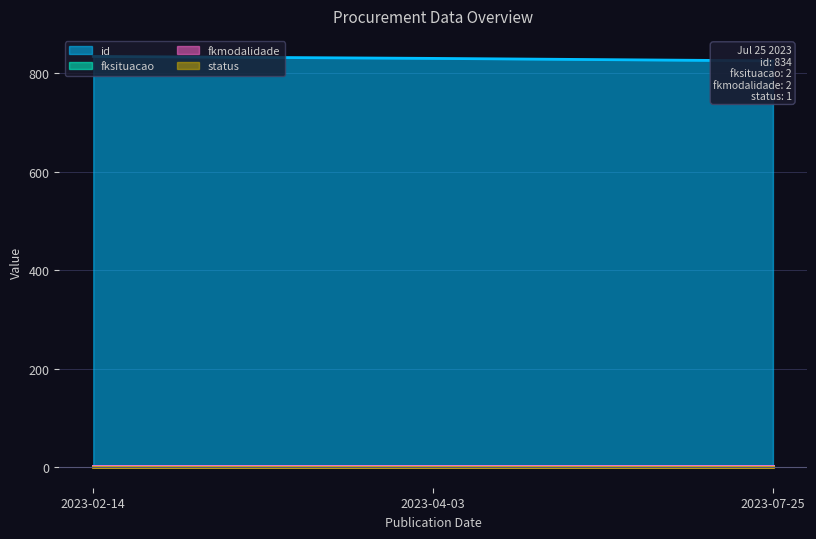

Which series changed the most between 2023-04-03 and 2023-07-25?

id